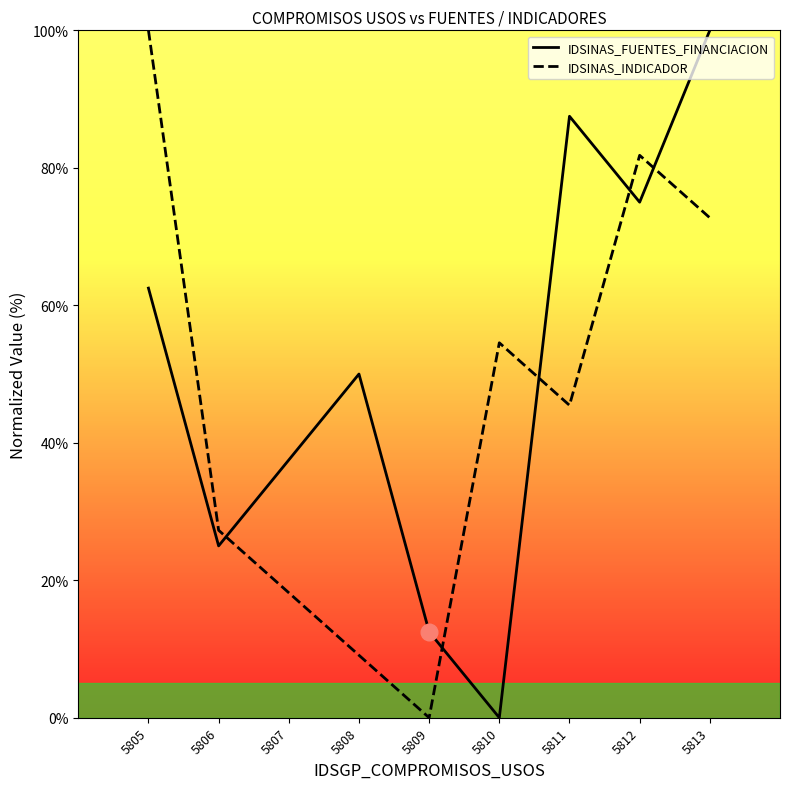

True or false: IDSINAS_FUENTES_FINANCIACION and IDSINAS_INDICADOR cross at least once.

True